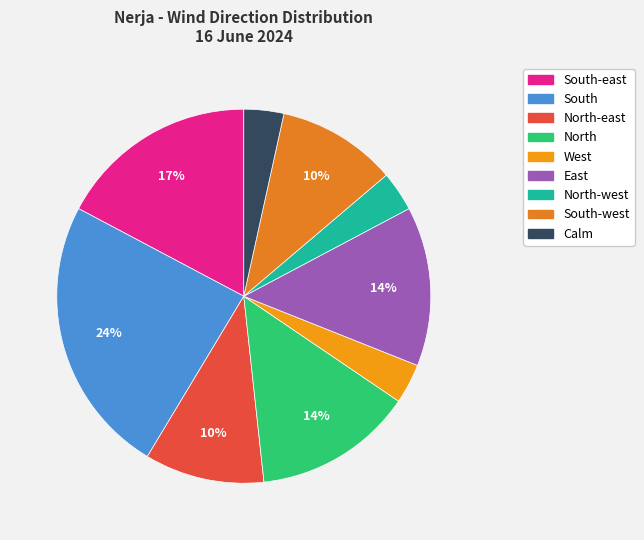

Is there any slice that represents more than half of the pie?

No